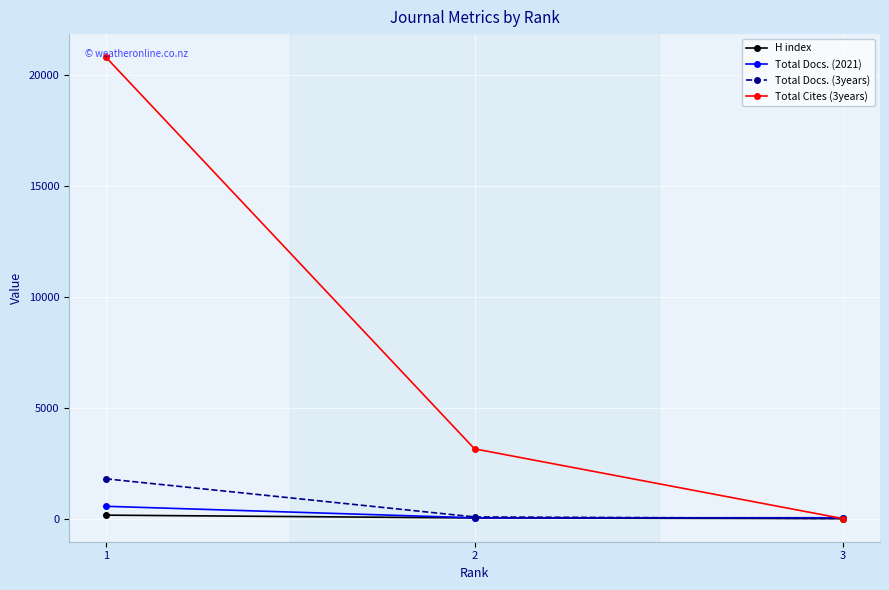

The value of Total Cites (3years) at 2 is 3146. True or false?

True